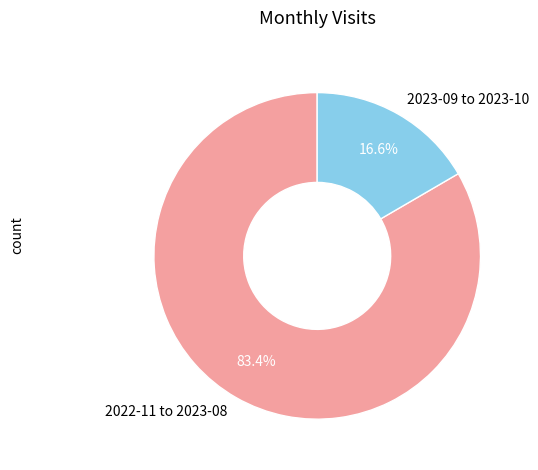

Between 2022-11 to 2023-08 and 2023-09 to 2023-10, which is larger?

2022-11 to 2023-08